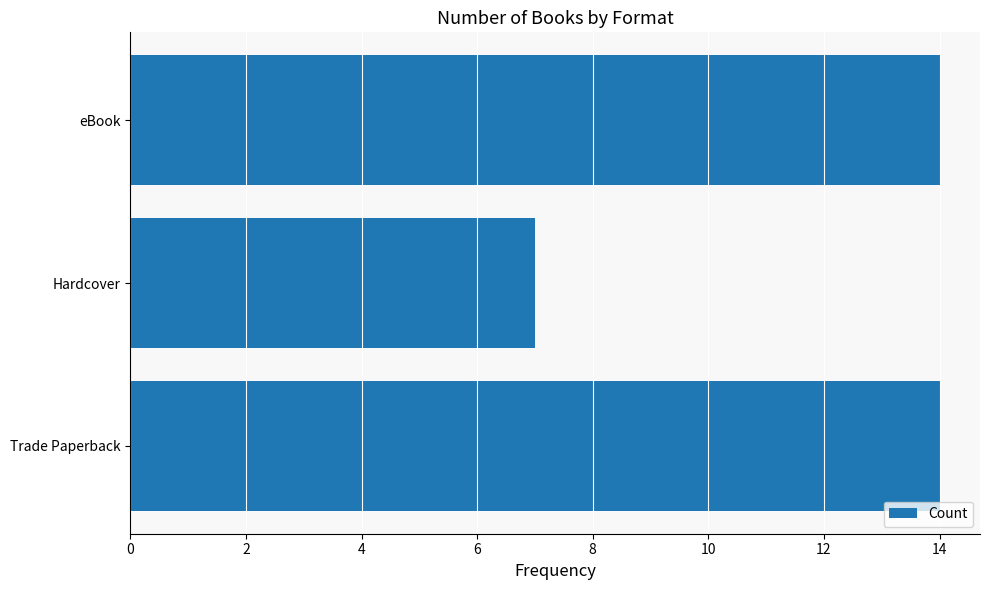

What is the sum of the values at eBook and Hardcover?

21